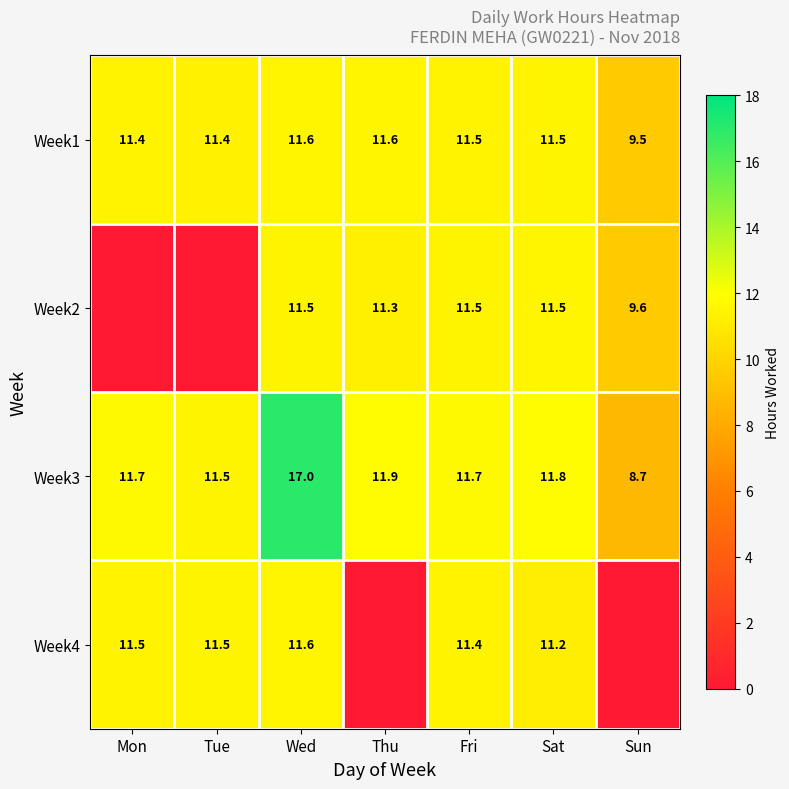

Count the number of categories in the chart.

7